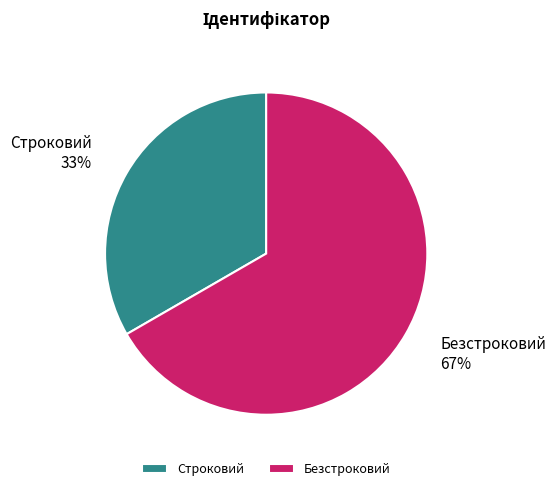

How many slices are in this pie chart?

2